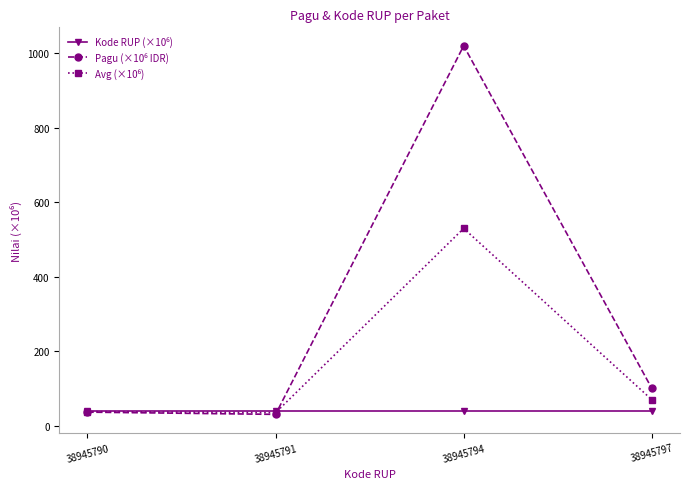

What is the total value across all series at 38945790?

112.4